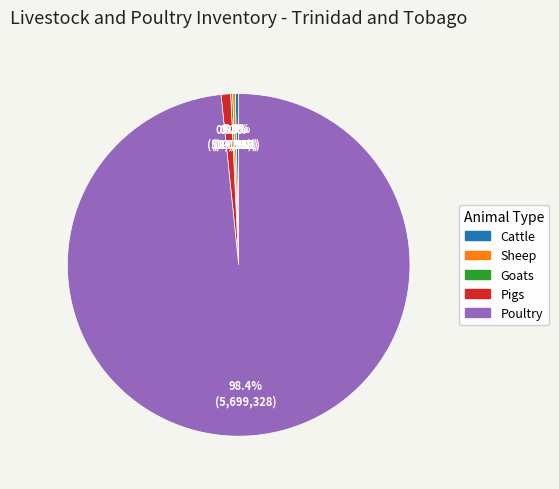

How much of the chart is everything except Pigs?

99.1%